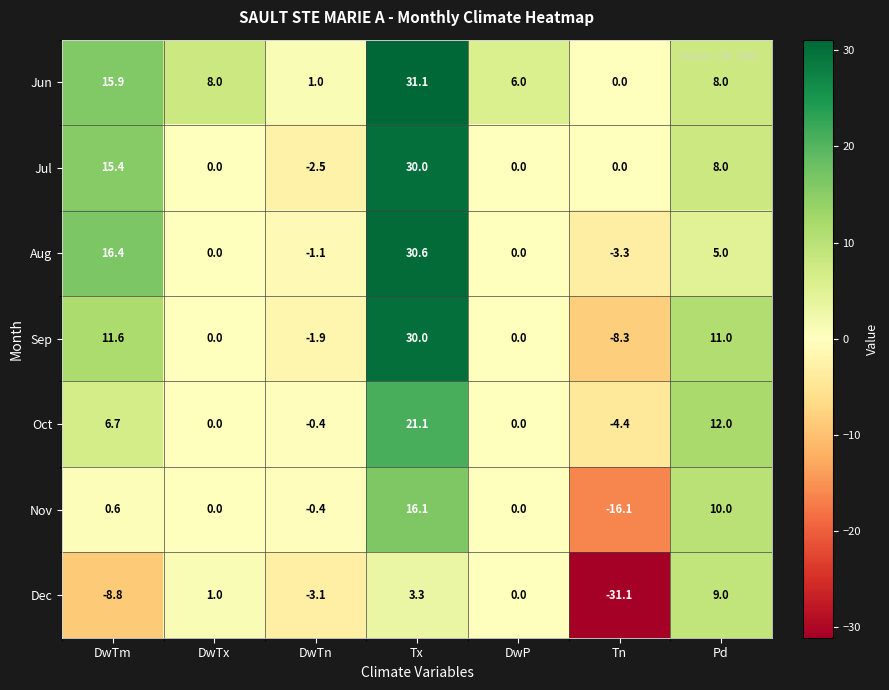

What is the sum of the Dec values at DwTn and Tn?

-34.2